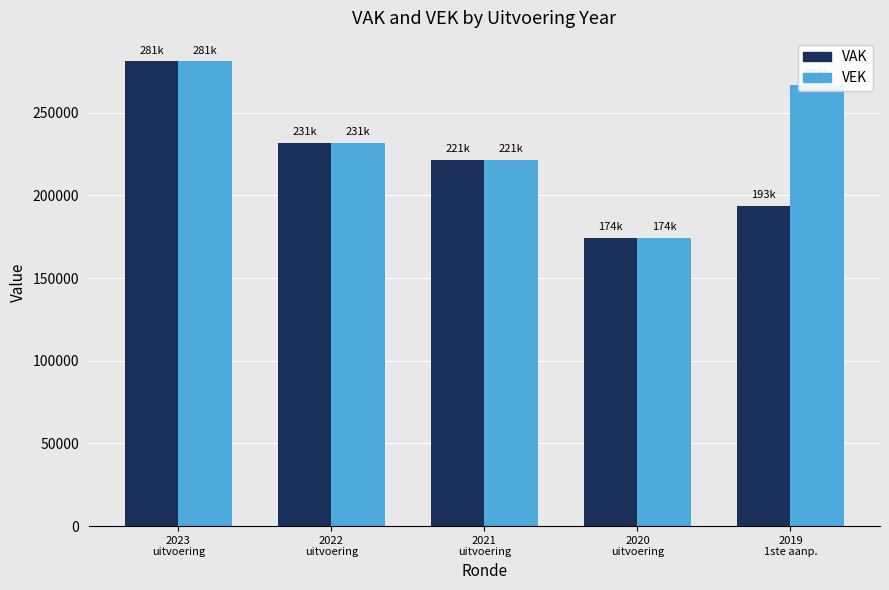

What is the approximate value of VEK at 2023
uitvoering, to the nearest 10?

281190